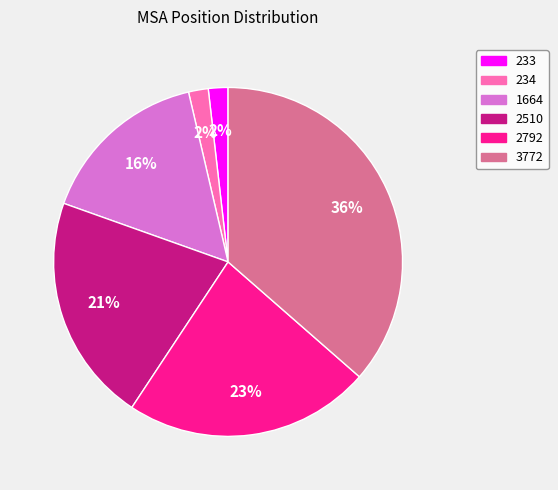

How many slices are in this pie chart?

6